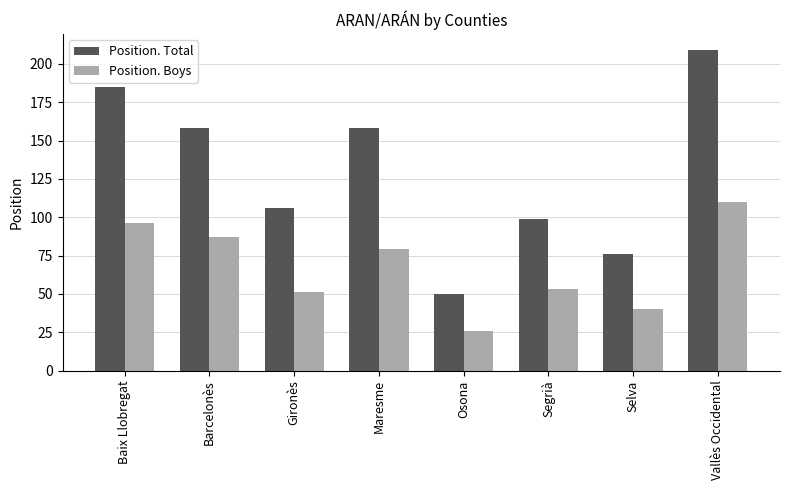

Which series has the largest range (max minus min)?

Position. Total